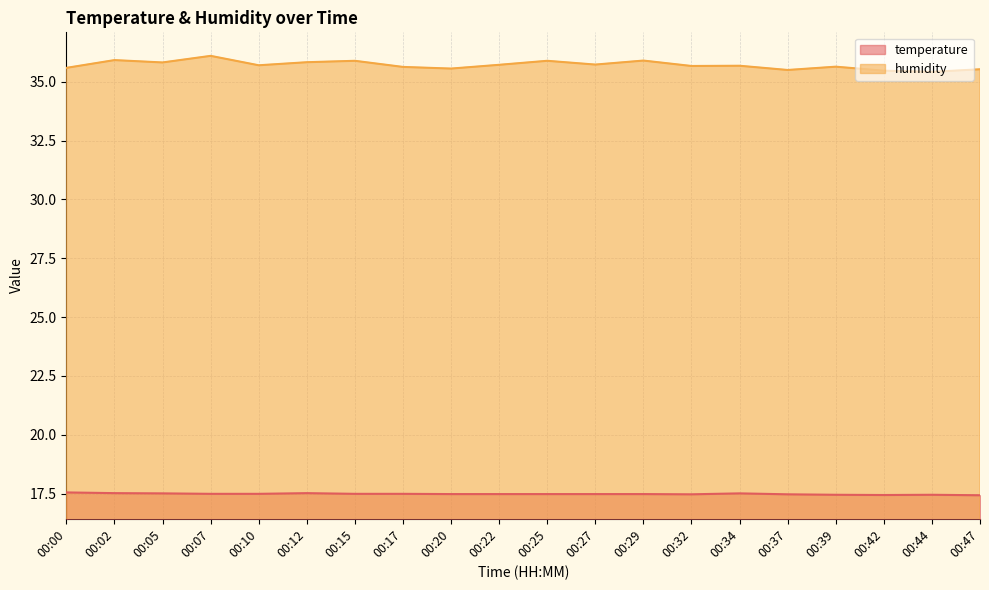

Reading right to left, list all the values displayed in this chart.

temperature: 17.4	17.4	17.4	17.4	17.5	17.5	17.5	17.5	17.5	17.5	17.5	17.5	17.5	17.5	17.5	17.5	17.5	17.5	17.5	17.6
humidity: 35.5	35.4	35.5	35.6	35.5	35.7	35.7	35.9	35.7	35.9	35.7	35.6	35.6	35.9	35.8	35.7	36.1	35.8	35.9	35.6